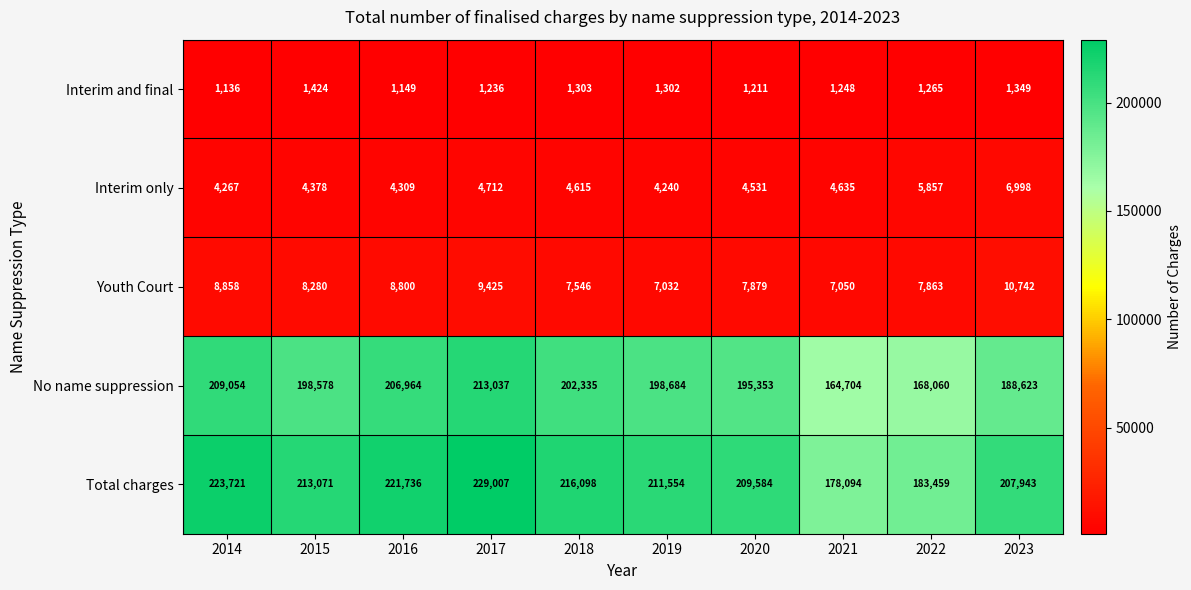

The Interim and final series shows 2103 at 2021. True or false?

False